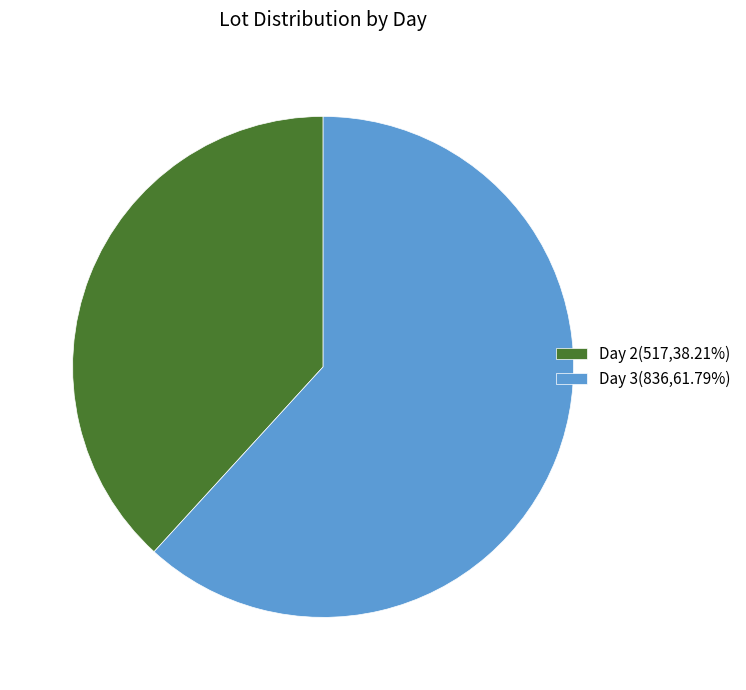

The Day 2 slice represents 38% of the pie. True or false?

True